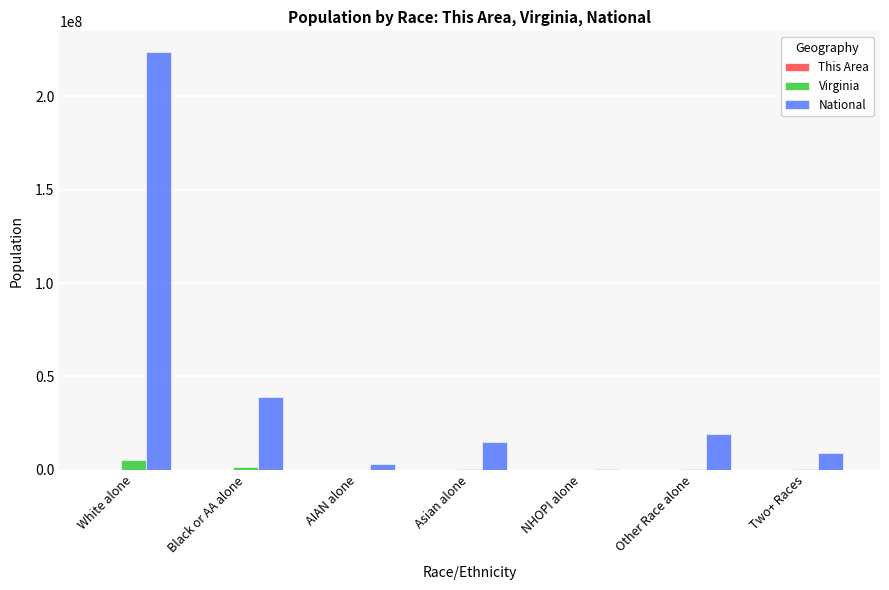

Count the number of data series in this chart.

3